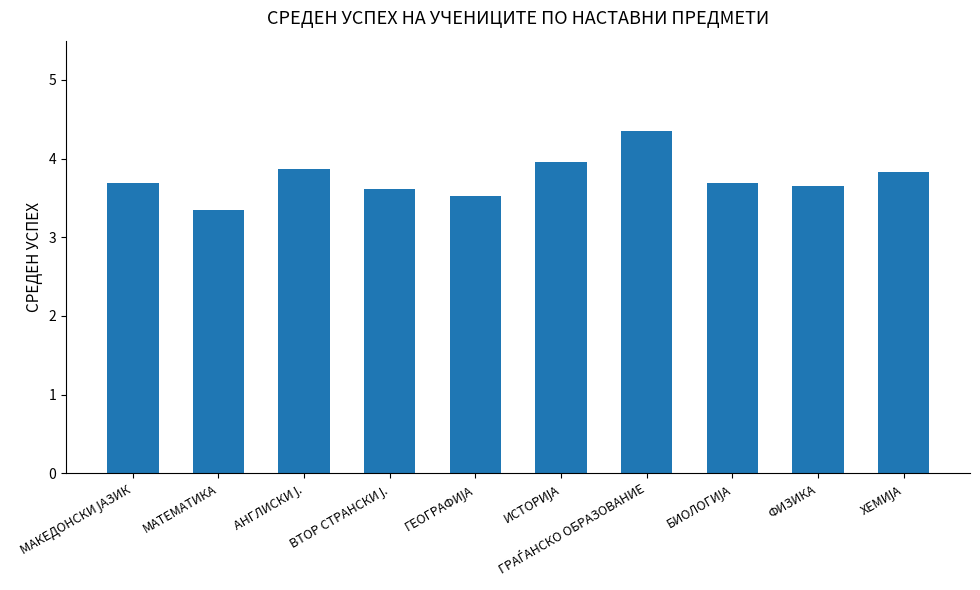

What is the difference between the maximum and second lowest values?

0.8